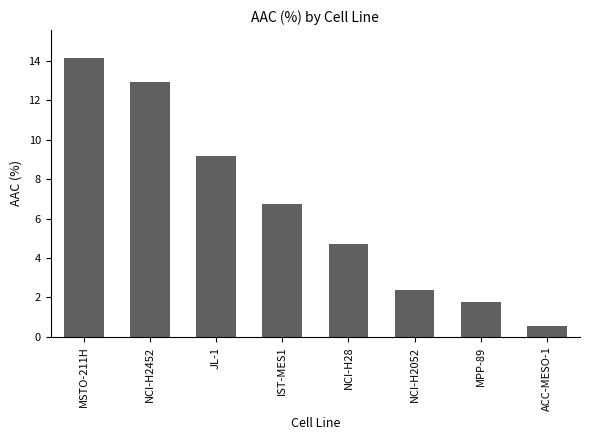

Rank the categories by value from lowest to highest.

ACC-MESO-1, MPP-89, NCI-H2052, NCI-H28, IST-MES1, JL-1, NCI-H2452, MSTO-211H